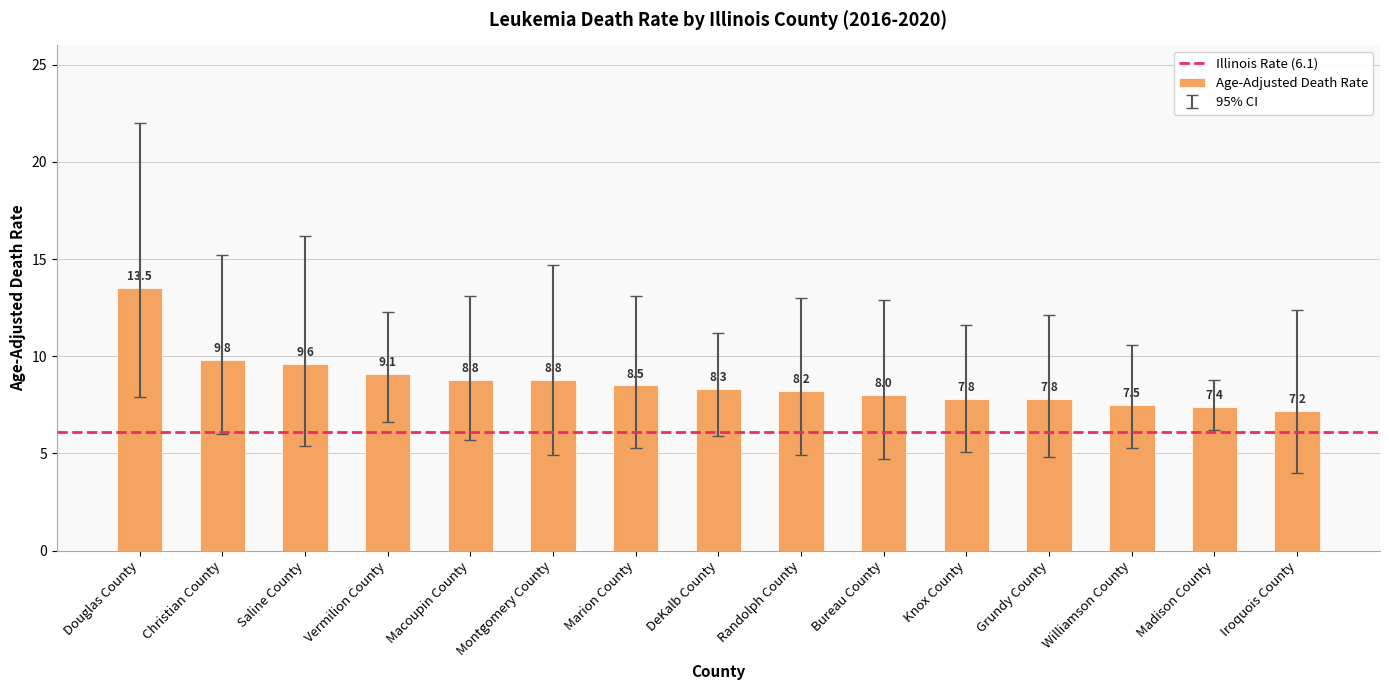

Does the chart contain stacked bars?

No